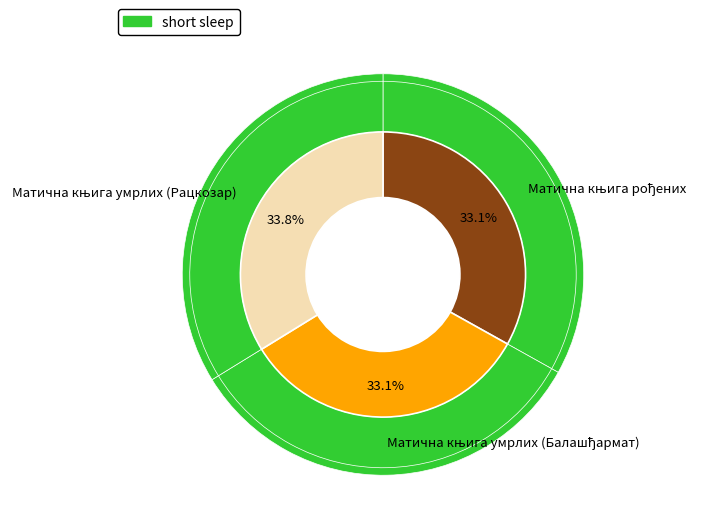

How many slices are in this pie chart?

3